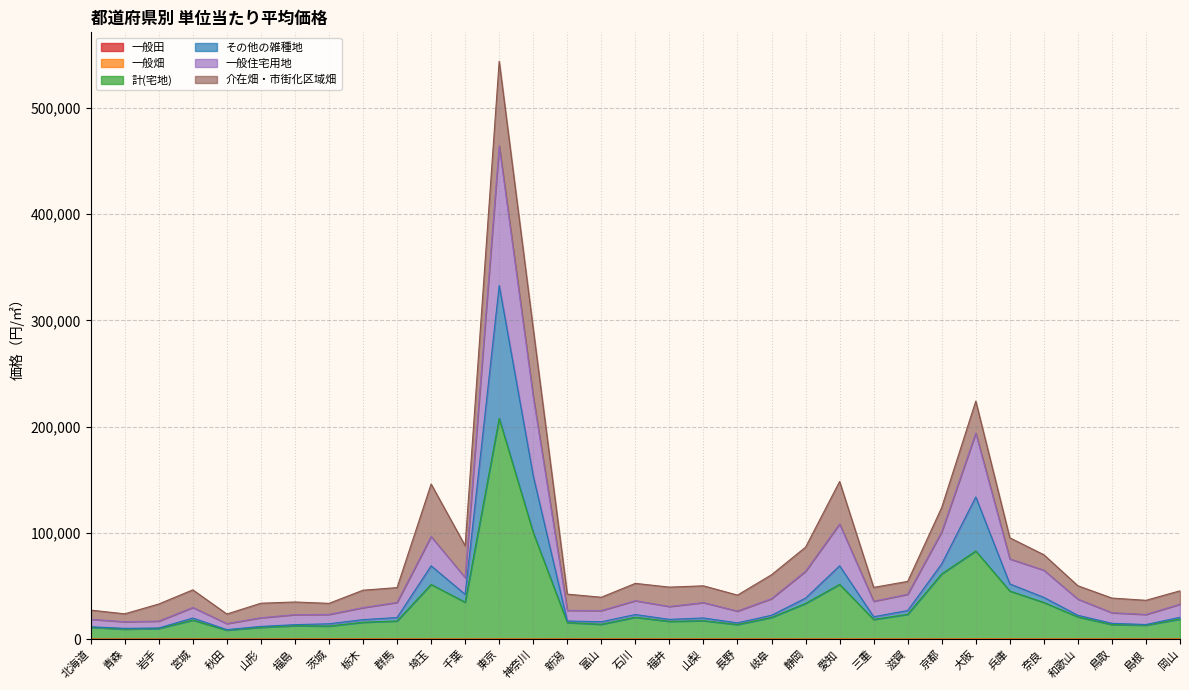

At how many categories does at least one series exceed 63152?

9